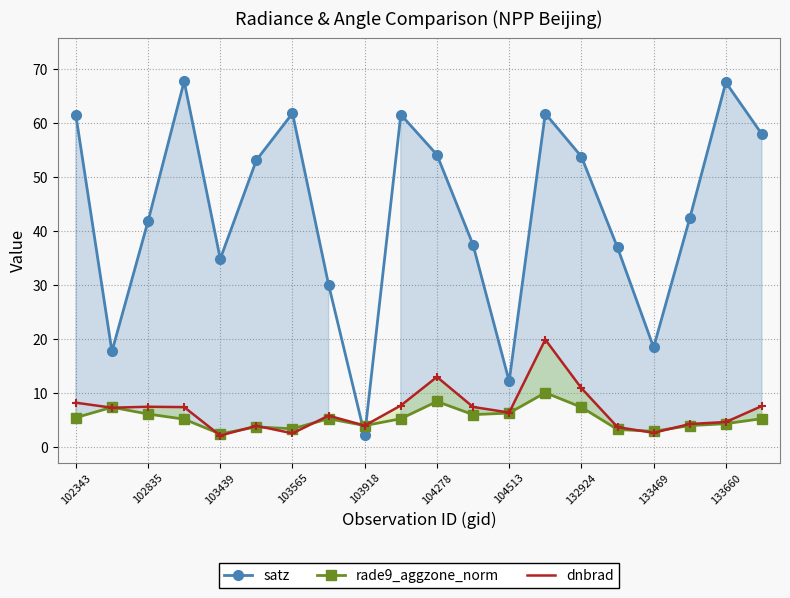

What is the lowest value of the rade9_aggzone_norm series?

2.5